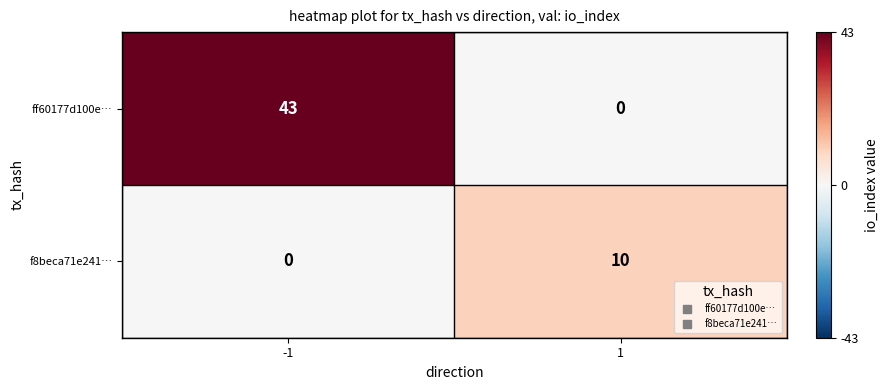

How many distinct data groups are displayed?

2